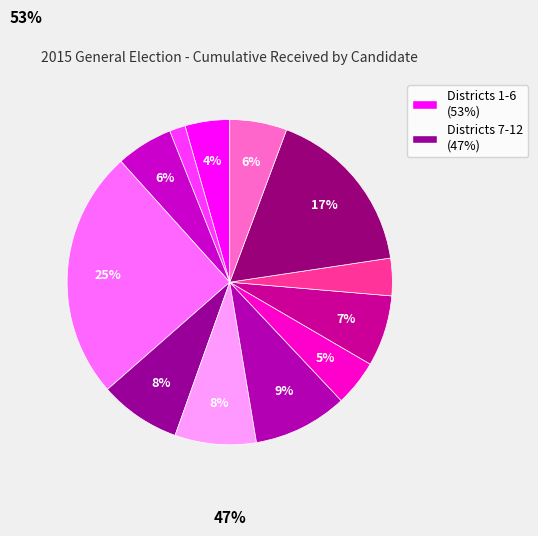

Is there any slice that represents more than half of the pie?

No